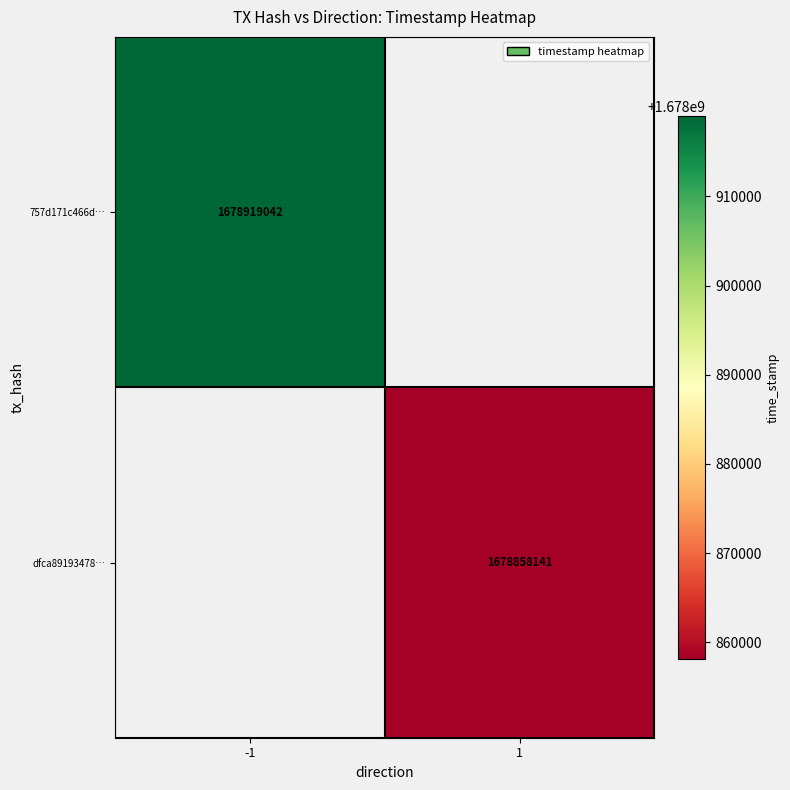

Is the value of 757d171c466d… at -1 greater than the value of dfca89193478… at 1?

Yes